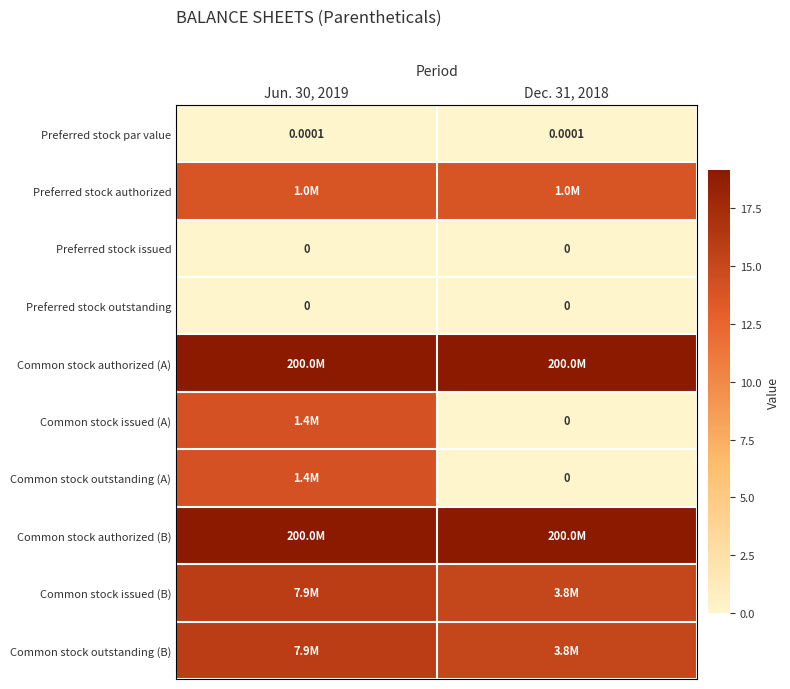

What is the total value across all series at Jun. 30, 2019?

112.2